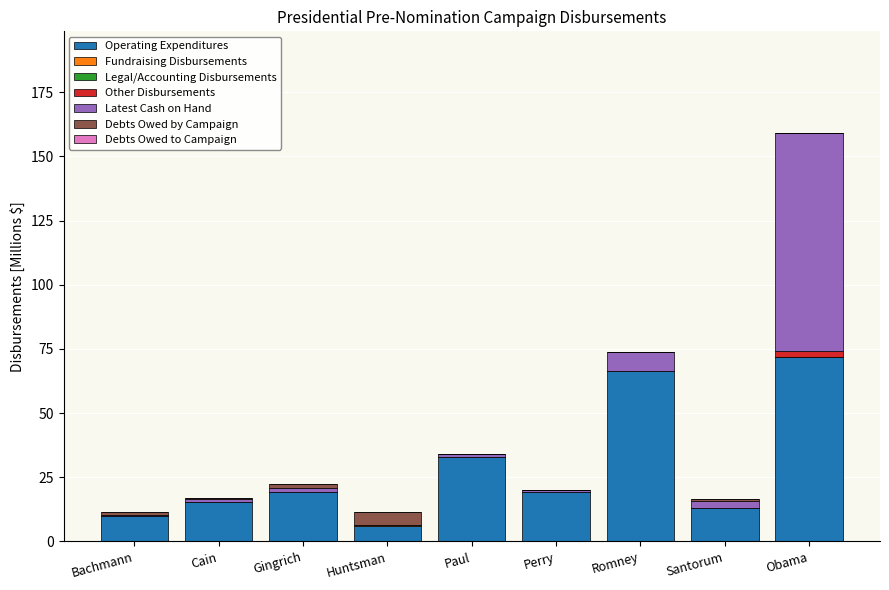

At which category is the sum across all series the highest?

Obama